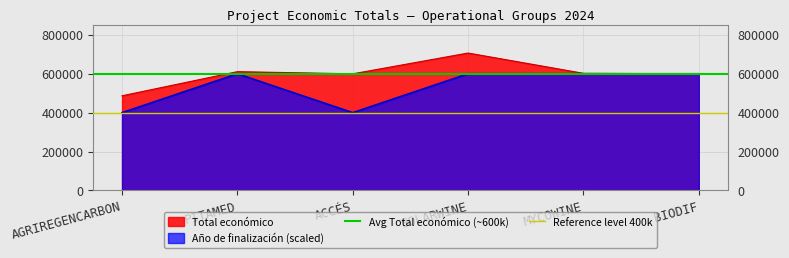

What value does the Total económico series have at BIODIF?

599927.0